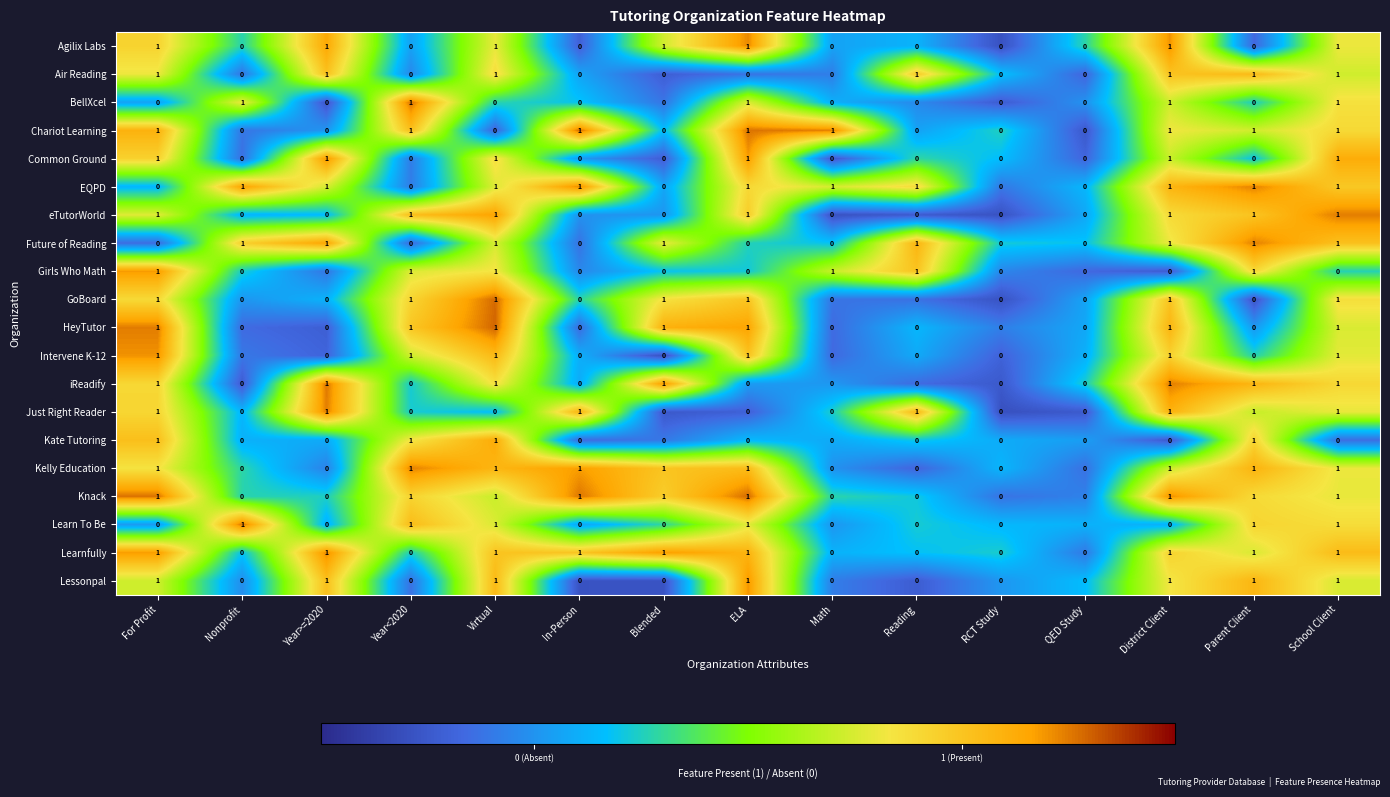

Is it true that Air Reading equals 1 at Year>=2020?

True